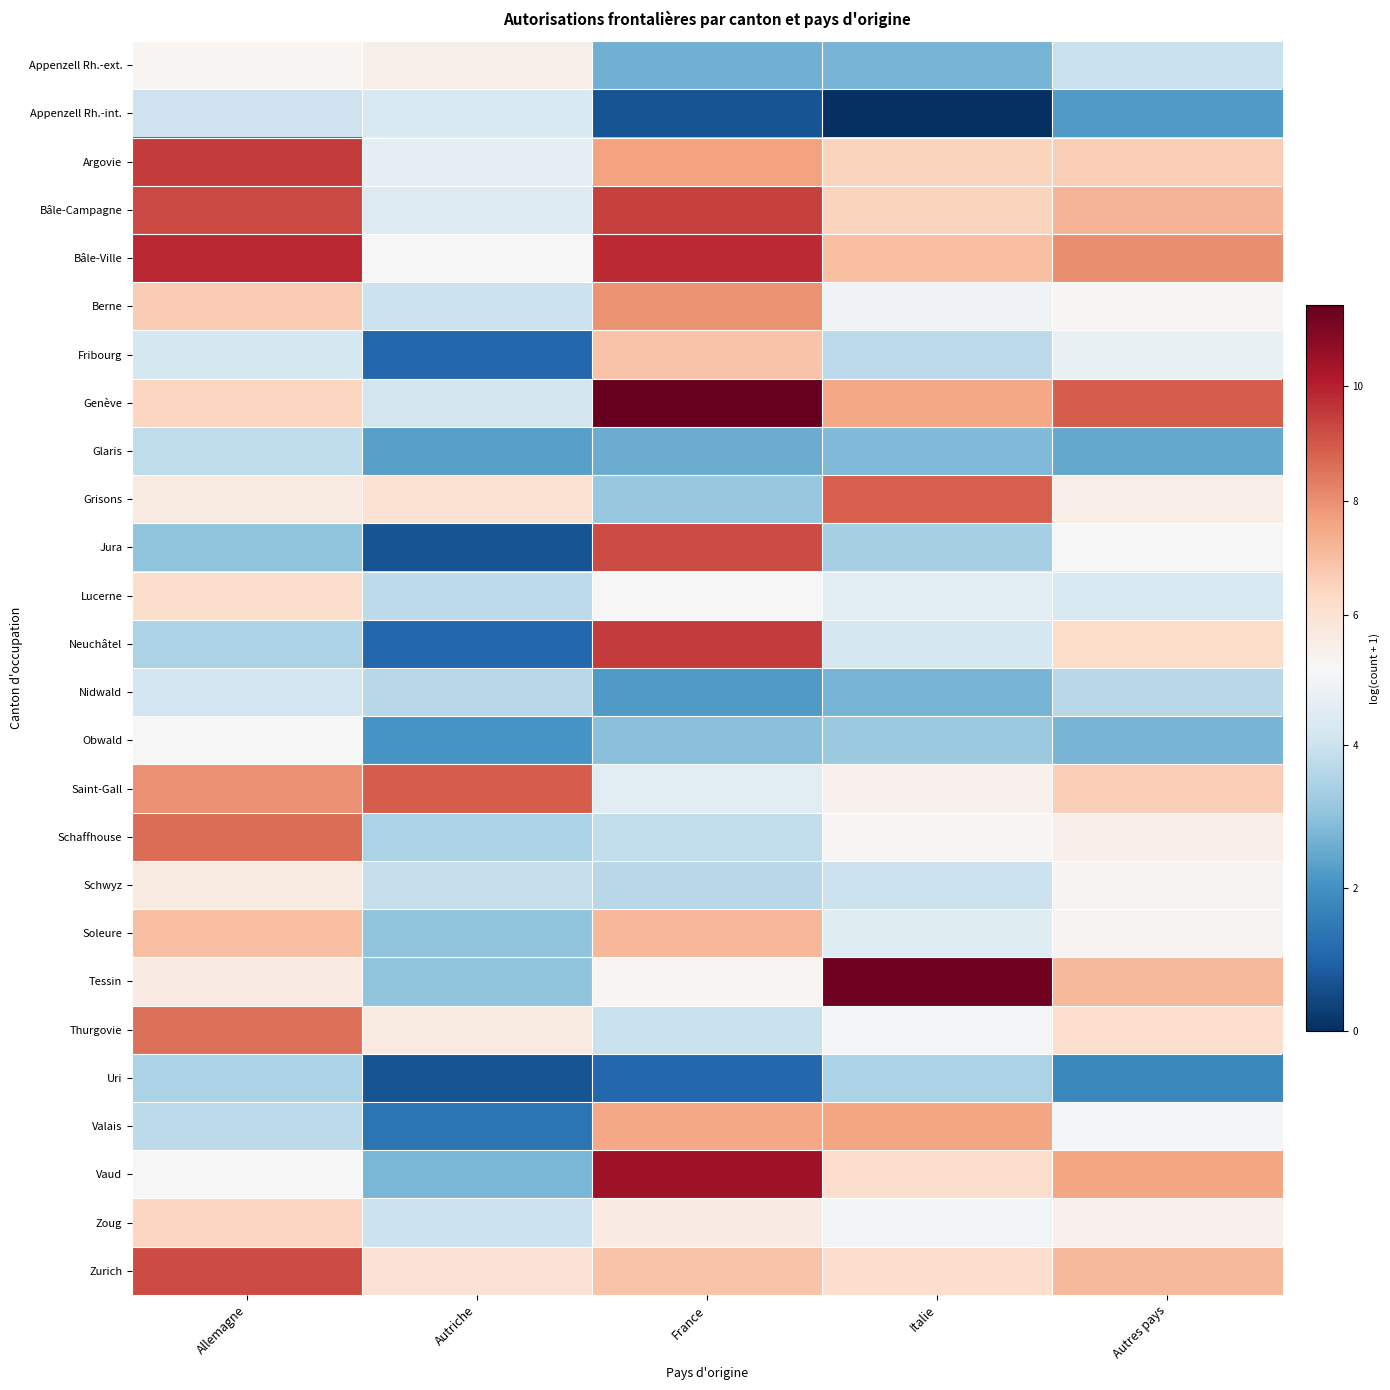

Which has a higher value, Italie or Autriche?

Autriche